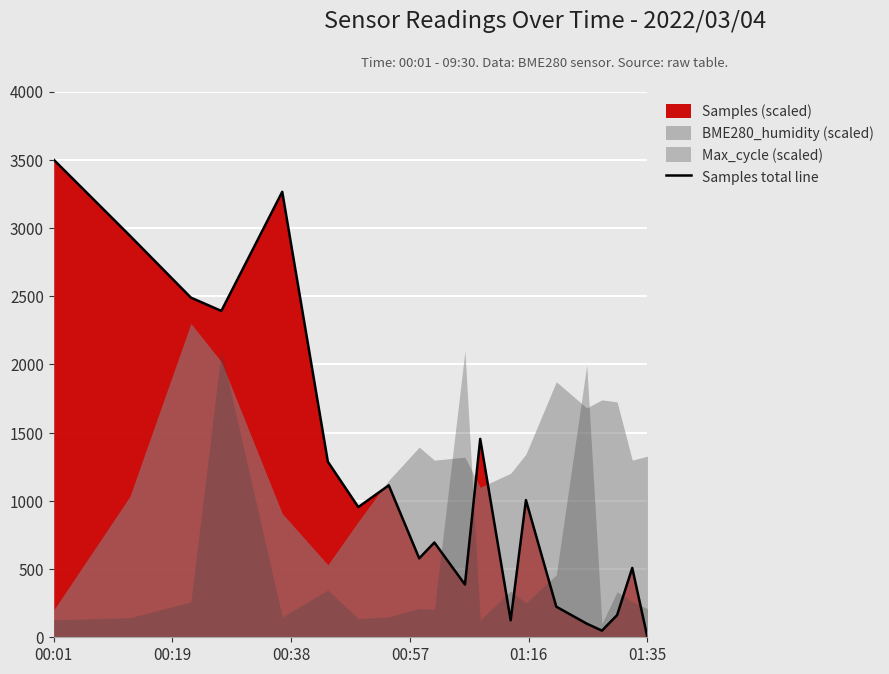

Reading left to right, list all the values displayed in this chart.

3500.0	2943.2	2489.2	2391.9	3264.9	1286.5	954.1	1113.5	578.4	694.6	386.5	1454.1	124.3	1005.4	224.3	100.0	48.6	162.2	508.1	0.0